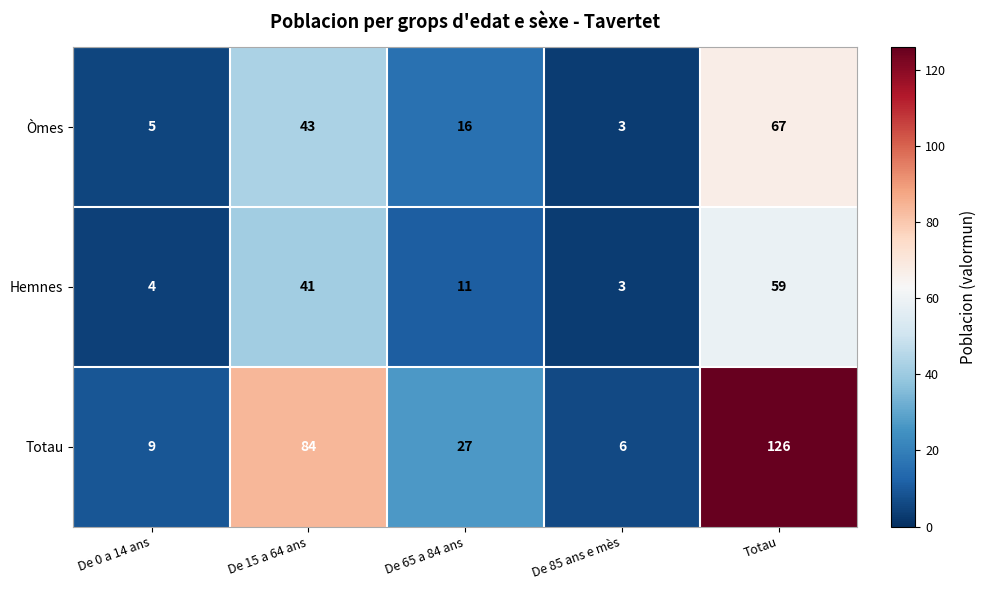

Between De 65 a 84 ans and De 85 ans e mès, which series saw the biggest shift?

Totau